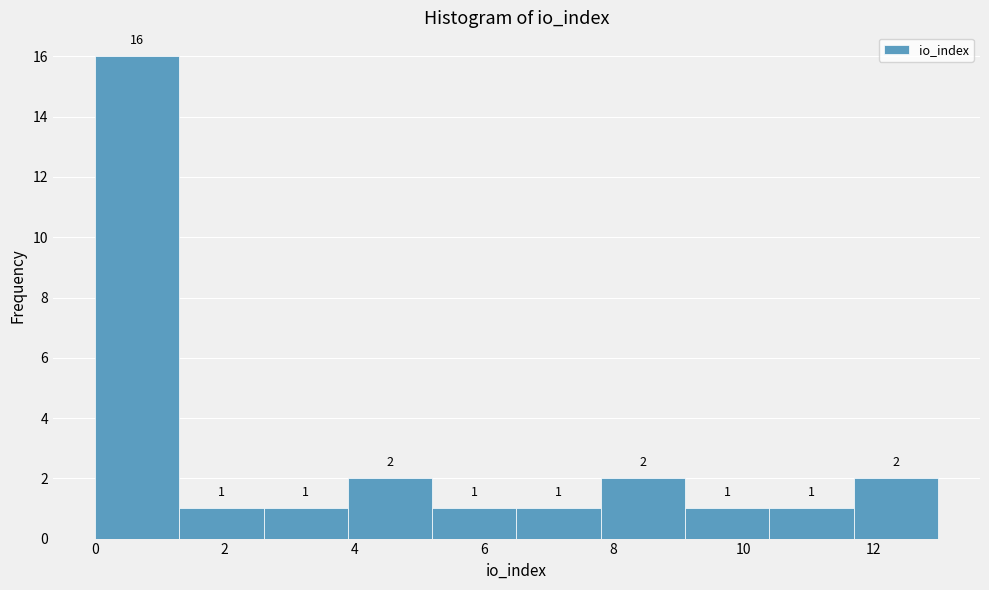

How tall is the bar that spans 7.8 to 9.1 on the x-axis? The bar edges are not printed on the chart, so give them approximately, as read against the axis.

2